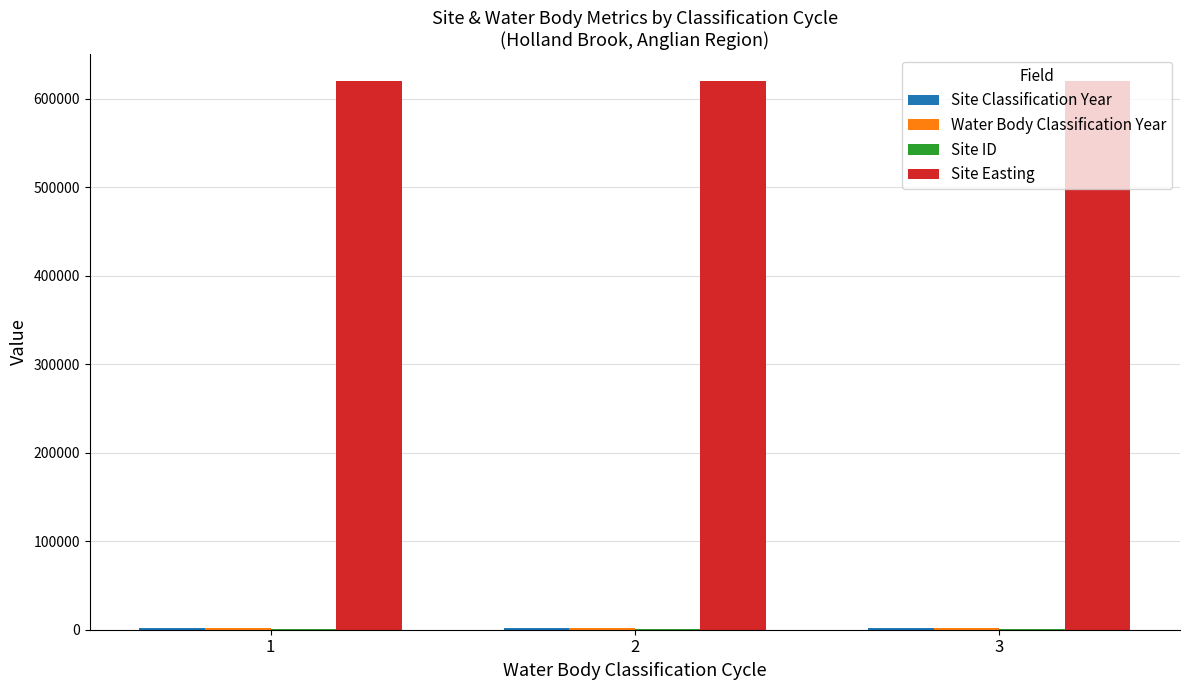

What is the total value across all series at 3?

624652